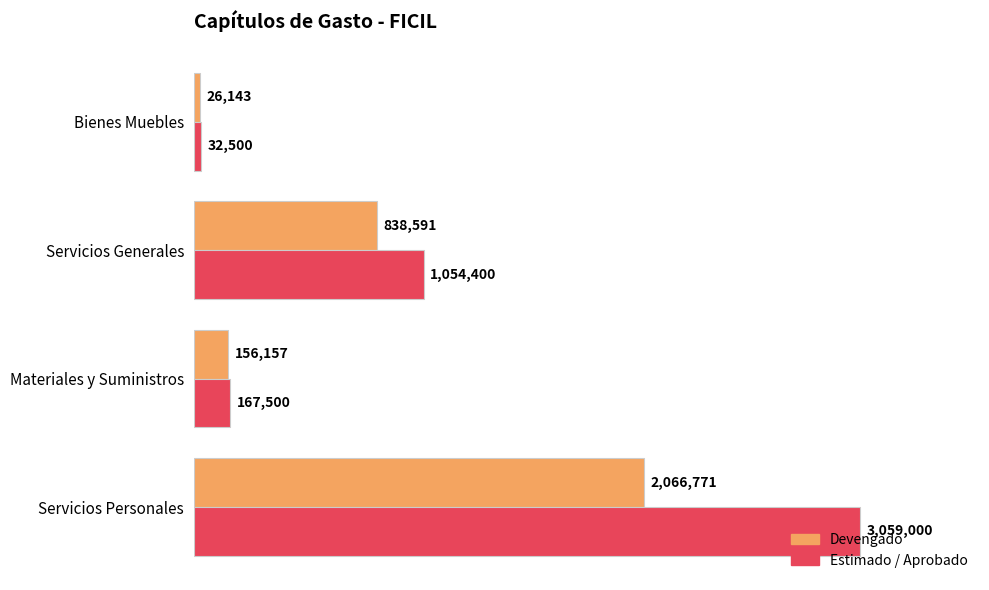

What are all the series names shown in the legend?

Devengado, Estimado / Aprobado